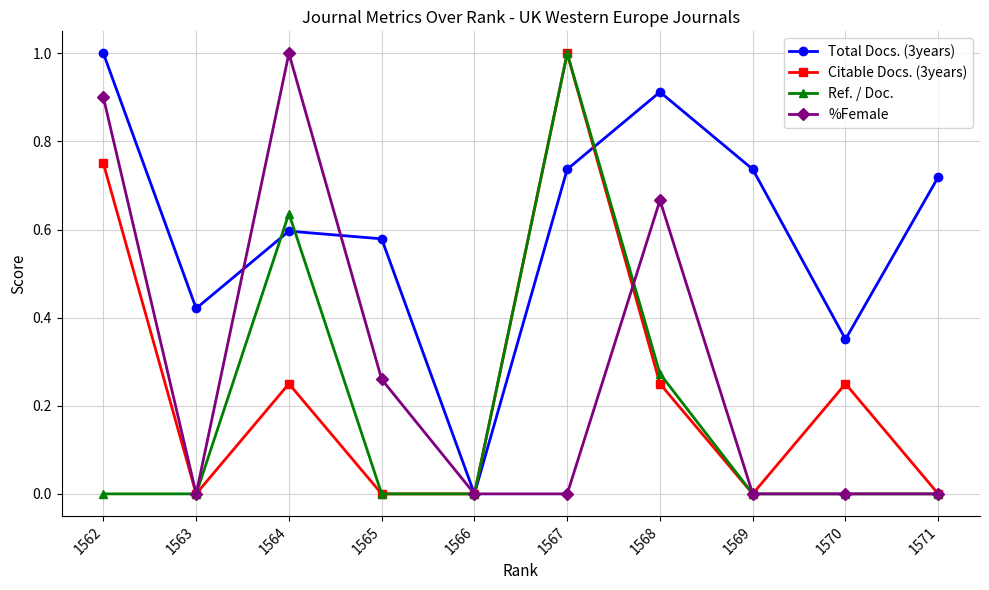

How many data points does each series have?

10